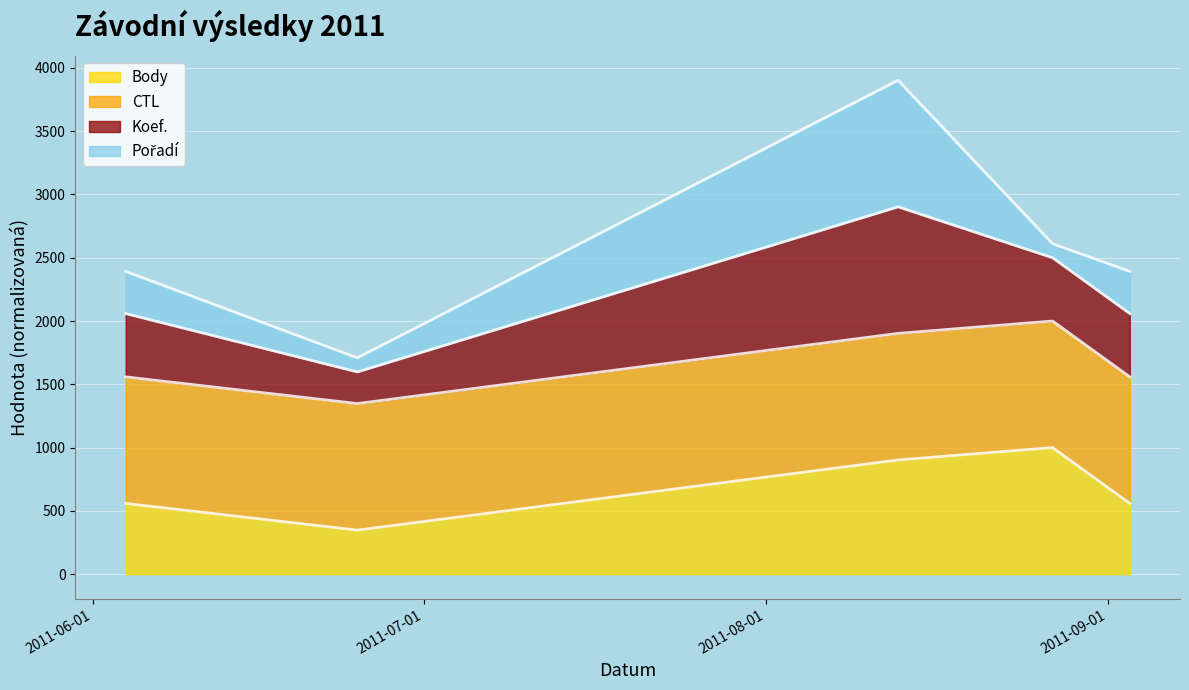

What is the sum of the Body values at 2011-08-13 and 2011-09-03?

1461.1